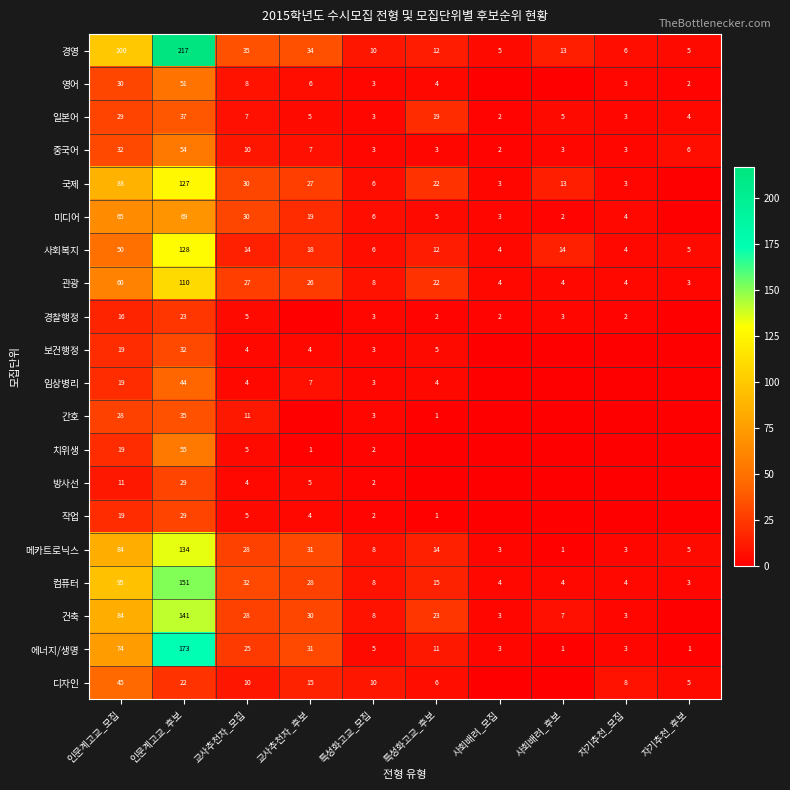

The value of 메카트로닉스 at 자기추천_모집 is 4. True or false?

False